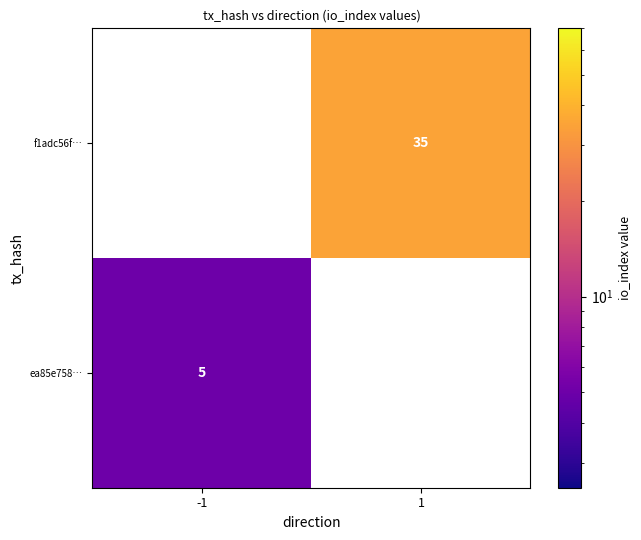

The value of ea85e758… at -1 is 1. True or false?

False